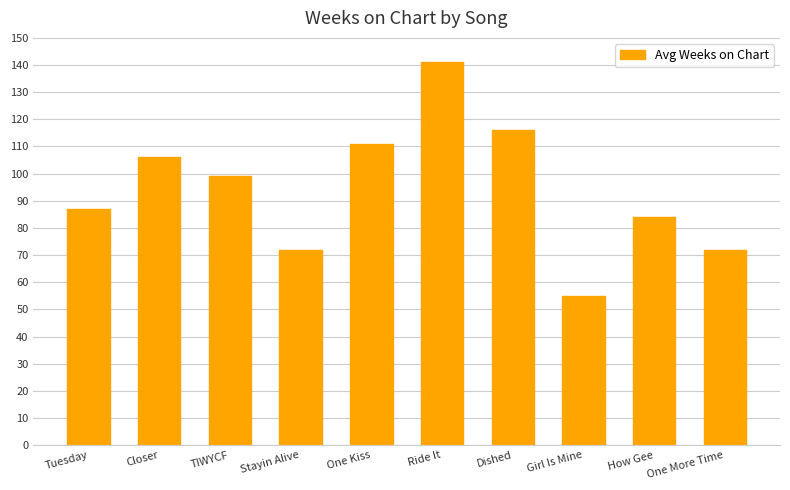

What is the approximate value at How Gee, to the nearest 10?

80